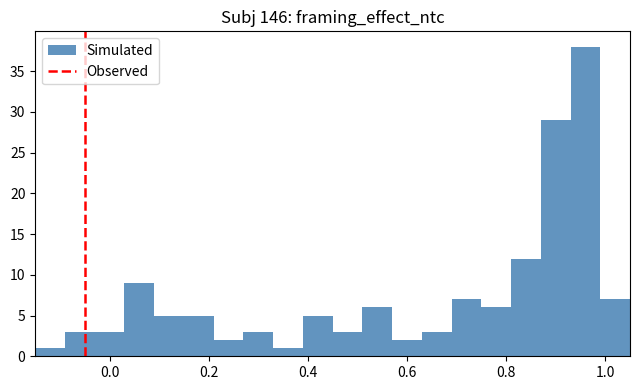

Around what value on the x-axis is the tallest bar? Give the approximate position of its centre, as read against the axis.

0.96